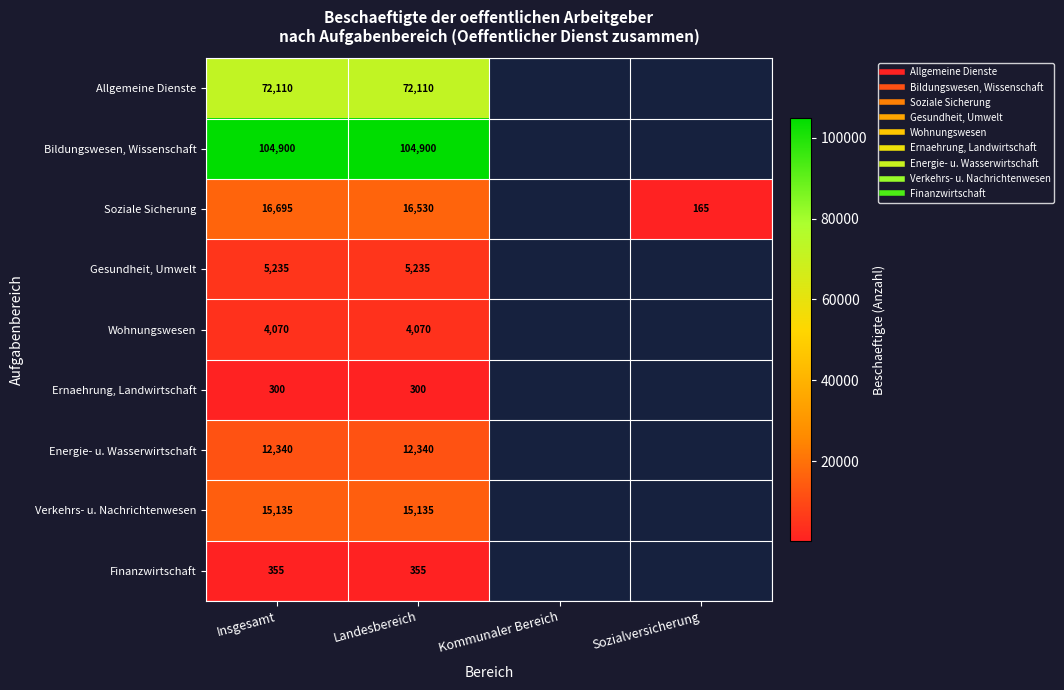

At which category is the sum across all series the highest?

Insgesamt